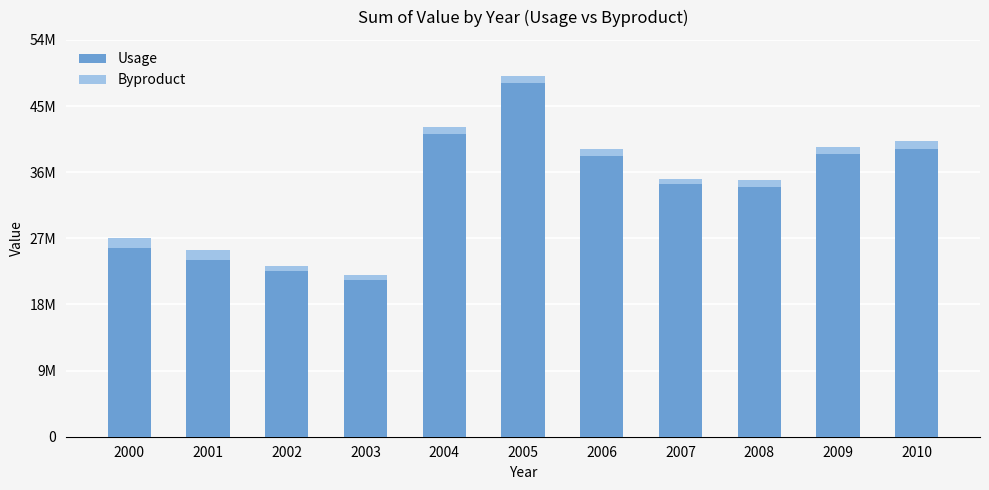

Are the bars horizontal?

No